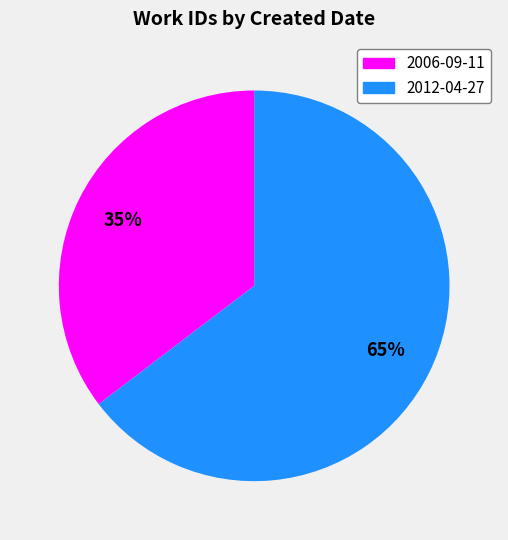

True or false: 2006-09-11 accounts for 29% of the total.

False